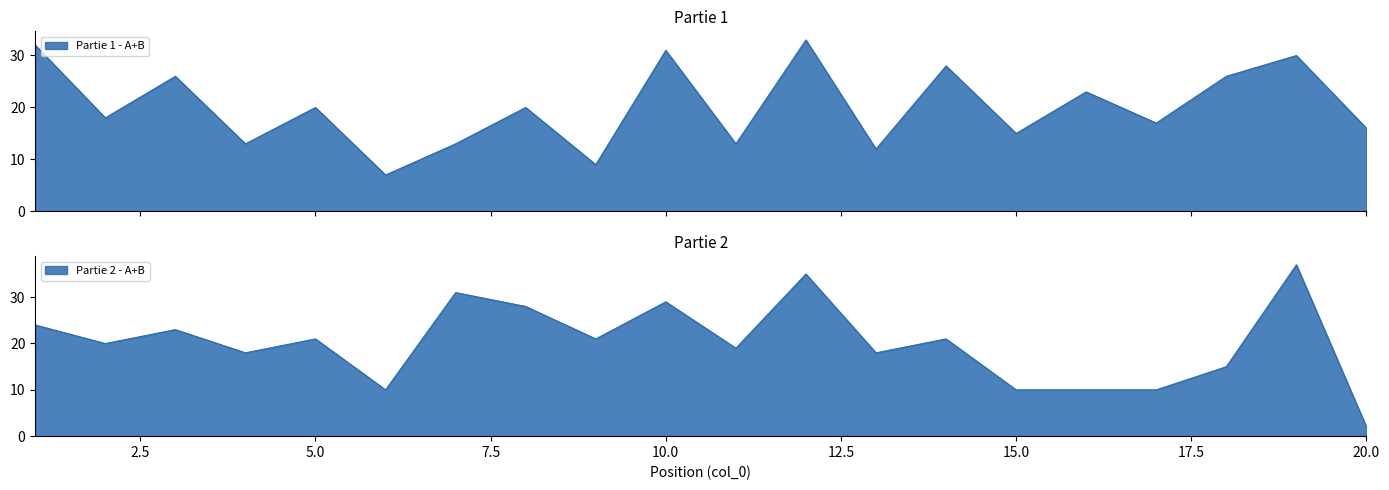

The Partie 2 - A series shows 29 at 19. True or false?

False